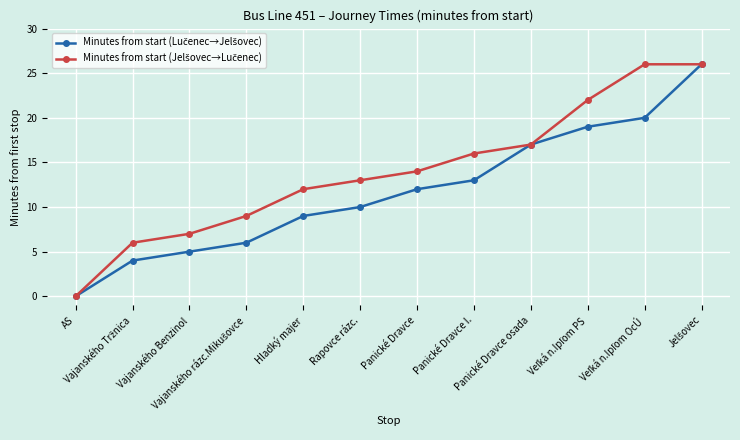

What is the total value across all series at Panické Dravce I.?

29